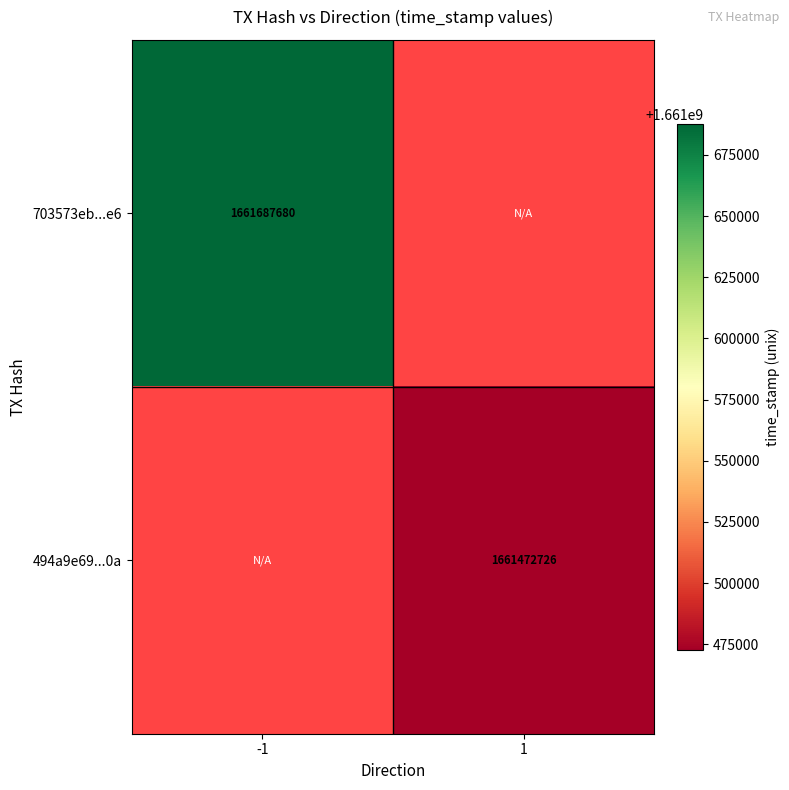

The value of 703573eb...e6 at -1 is 1661687680. True or false?

True